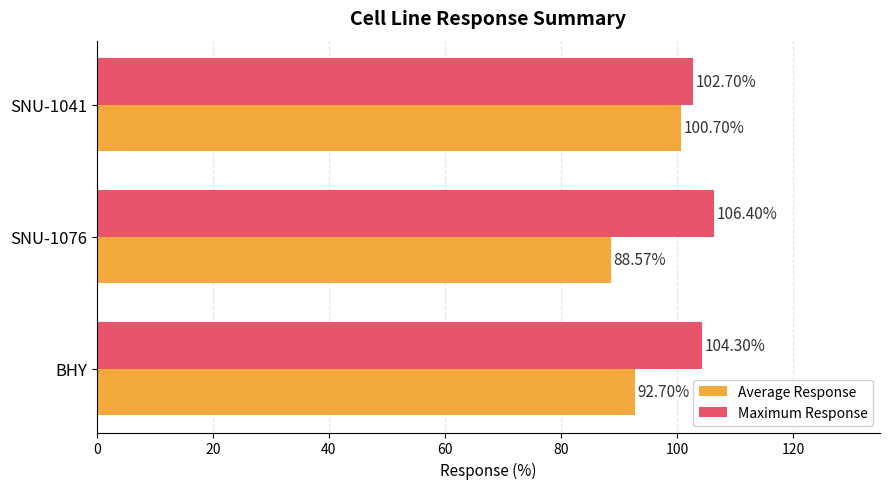

Which series has the largest range (max minus min)?

Average Response